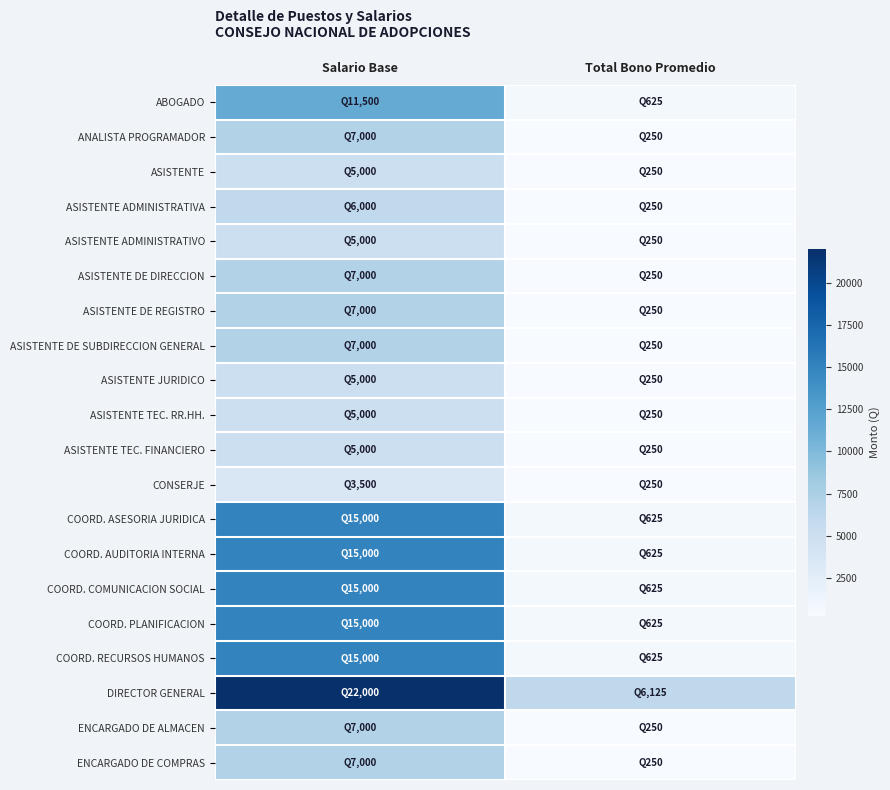

Which has a higher value, Salario Base or Total Bono Promedio?

Salario Base